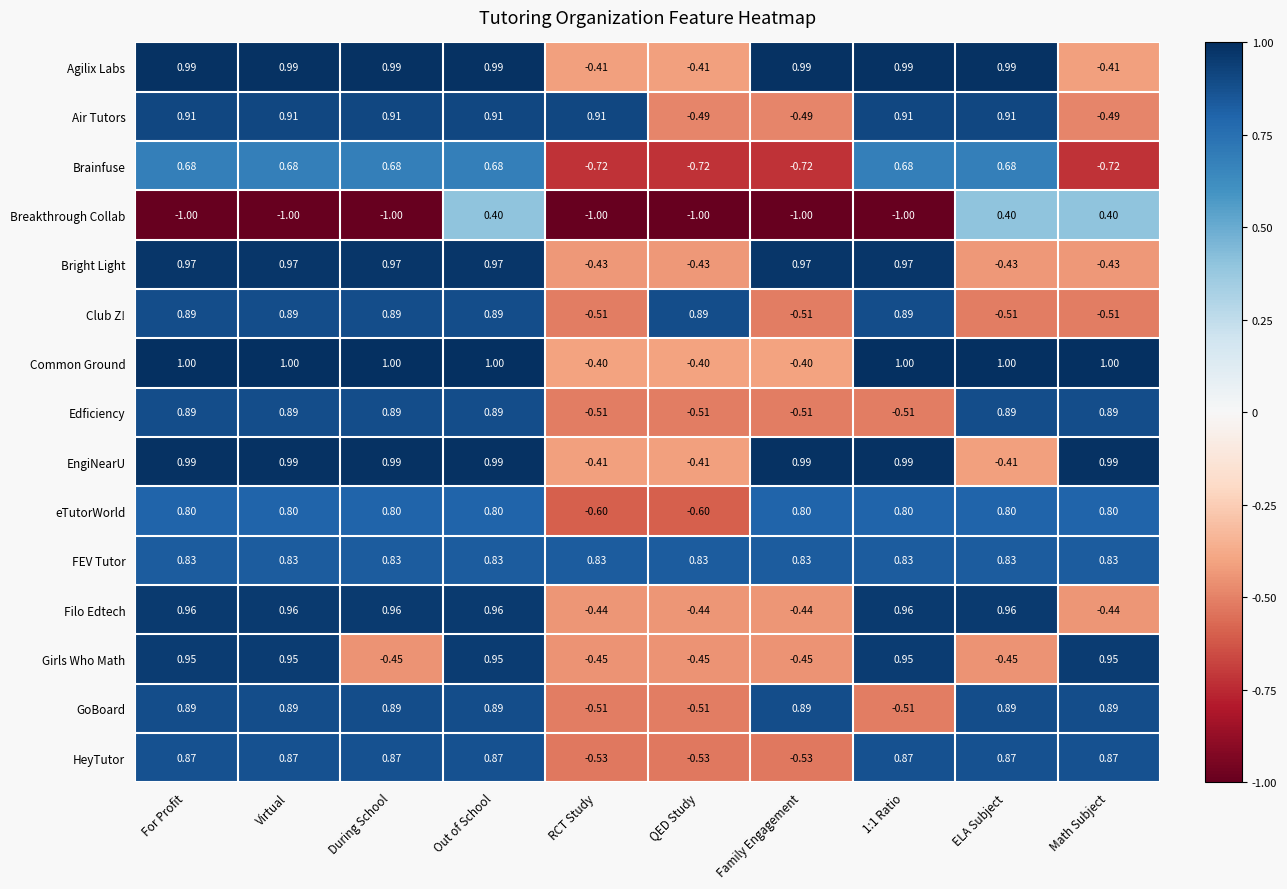

At which label does Club Z! first exceed 0?

For Profit